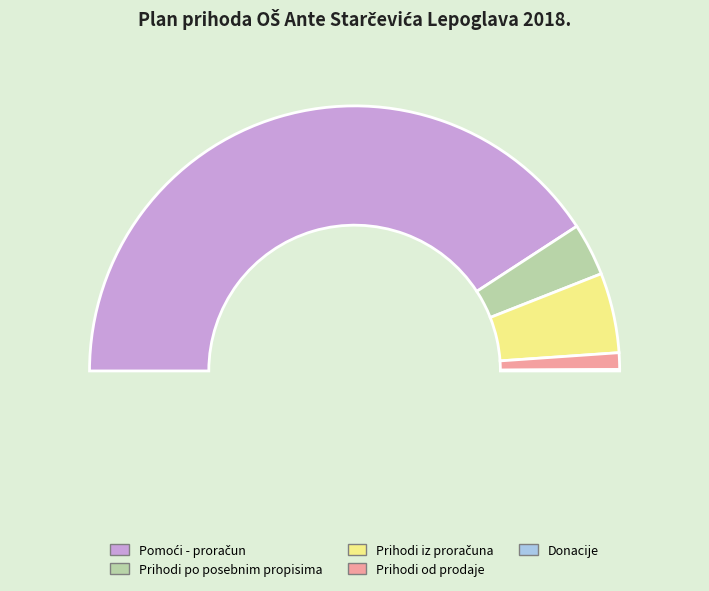

What portion of the pie excludes Donacije od pravnih i fizičkih osoba?

99.8%